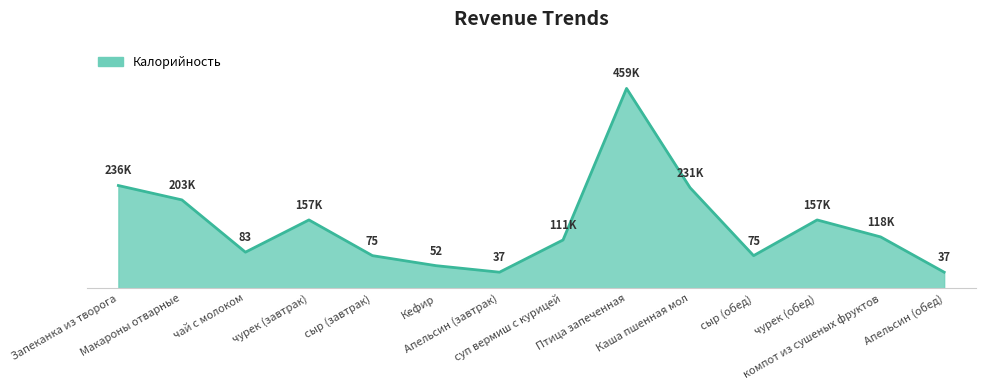

Rank the categories by value from lowest to highest.

Апельсин (завтрак), Апельсин (обед), Кефир, сыр (завтрак), сыр (обед), чай с молоком, суп вермиш с курицей, компот из сушеных фруктов, чурек (завтрак), чурек (обед), Макароны отварные, Каша пшенная мол, Запеканка из творога, Птица запеченная